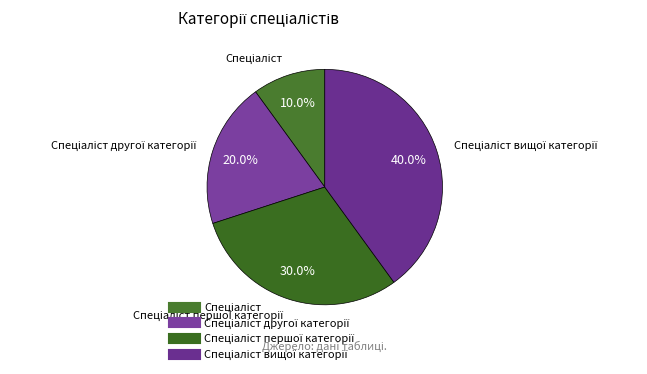

What is the smallest slice in the pie chart?

Спеціаліст